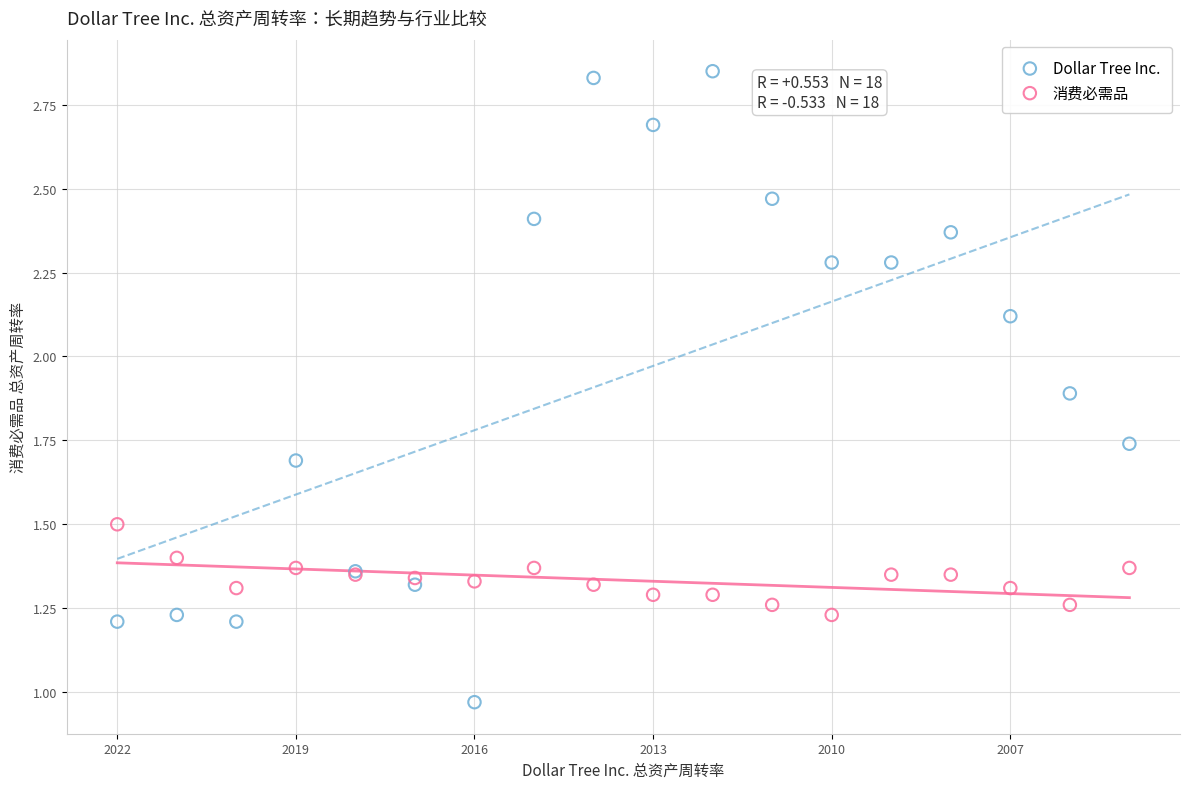

Which series has the widest spread of Y values?

Dollar Tree Inc.